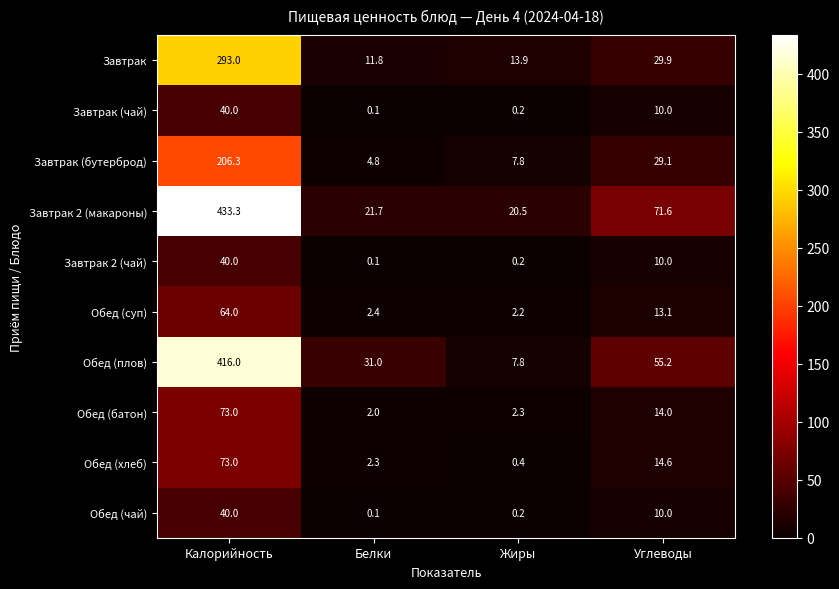

Which series changed the most between Белки and Углеводы?

Завтрак 2 (макароны)